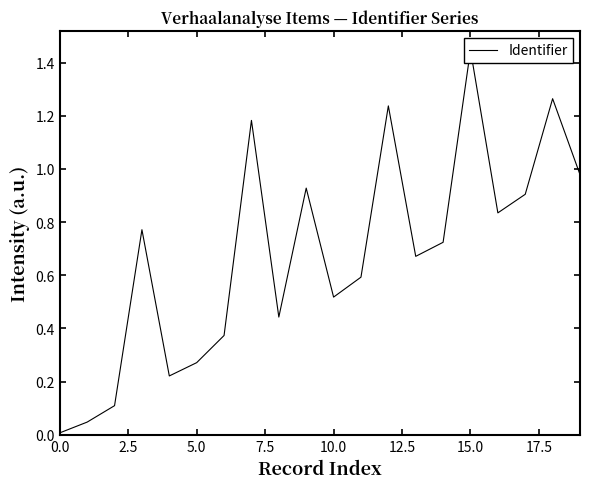

What is the label of the 7th point from the right?

13